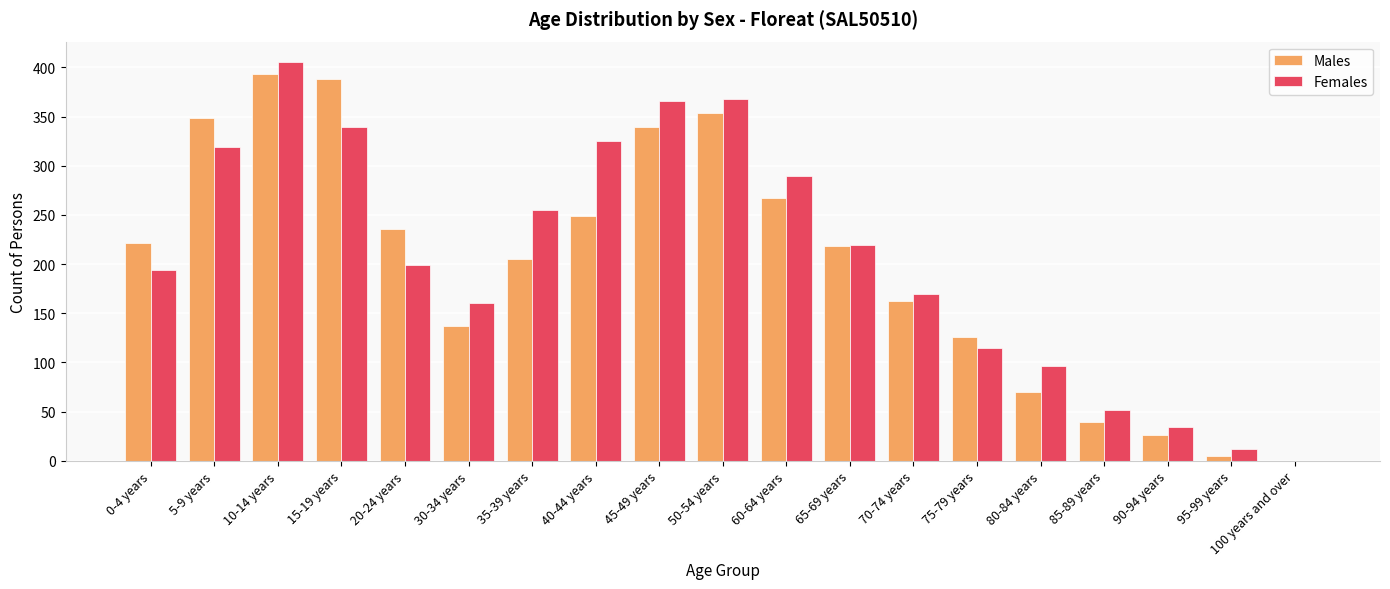

How many categories are shown in the chart?

19